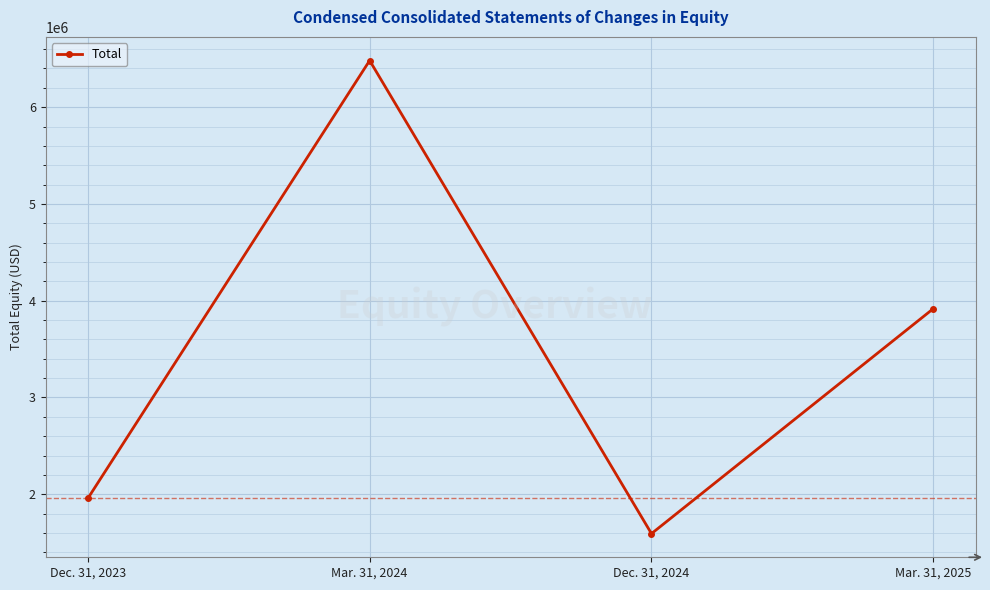

What is the sum of all values?

13948712